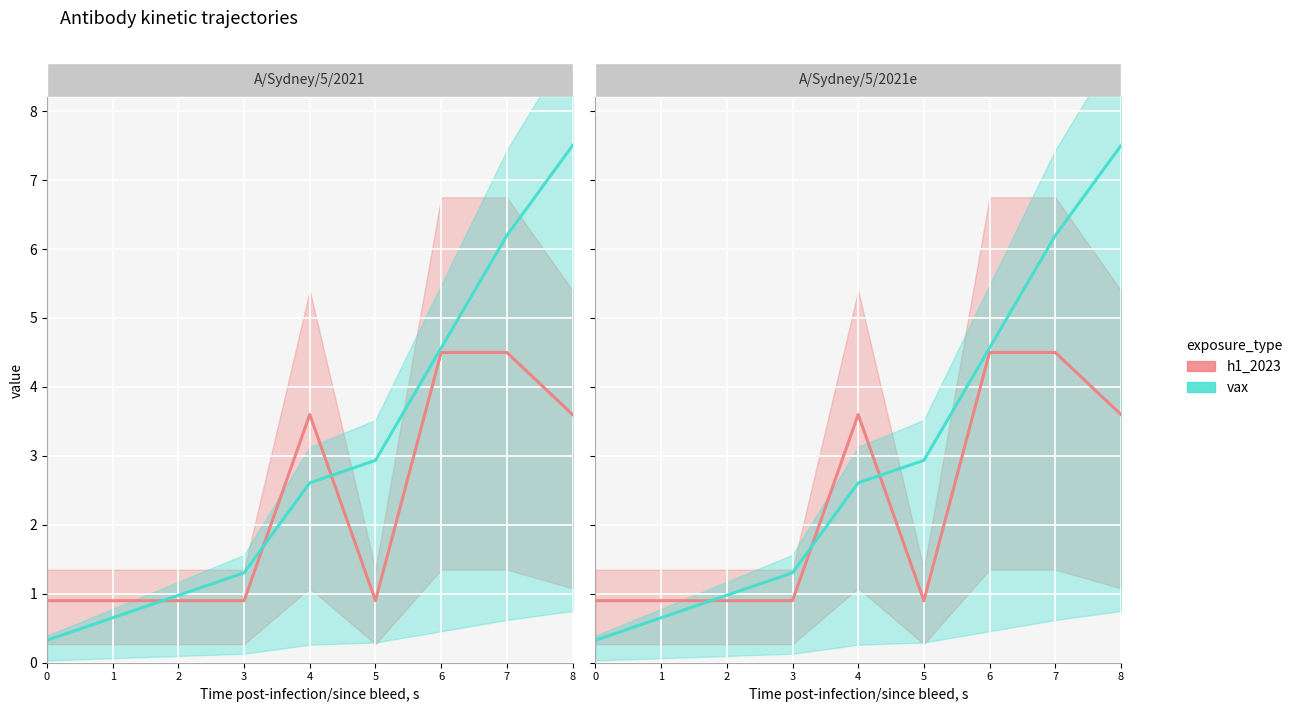

The vax series shows 3.1 at 7. True or false?

False